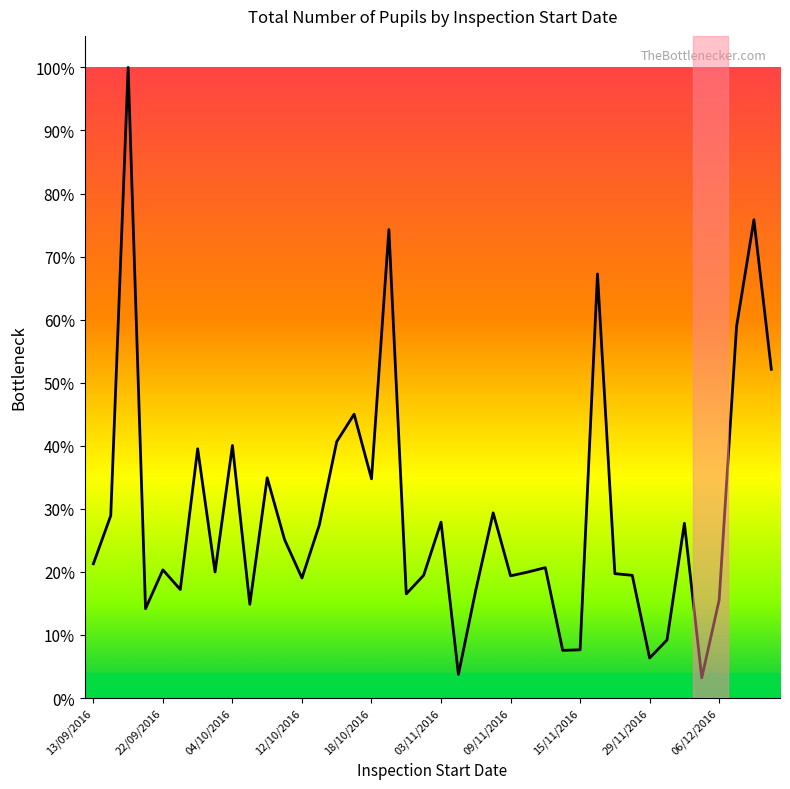

Is this an area chart (filled region under the line)?

Yes